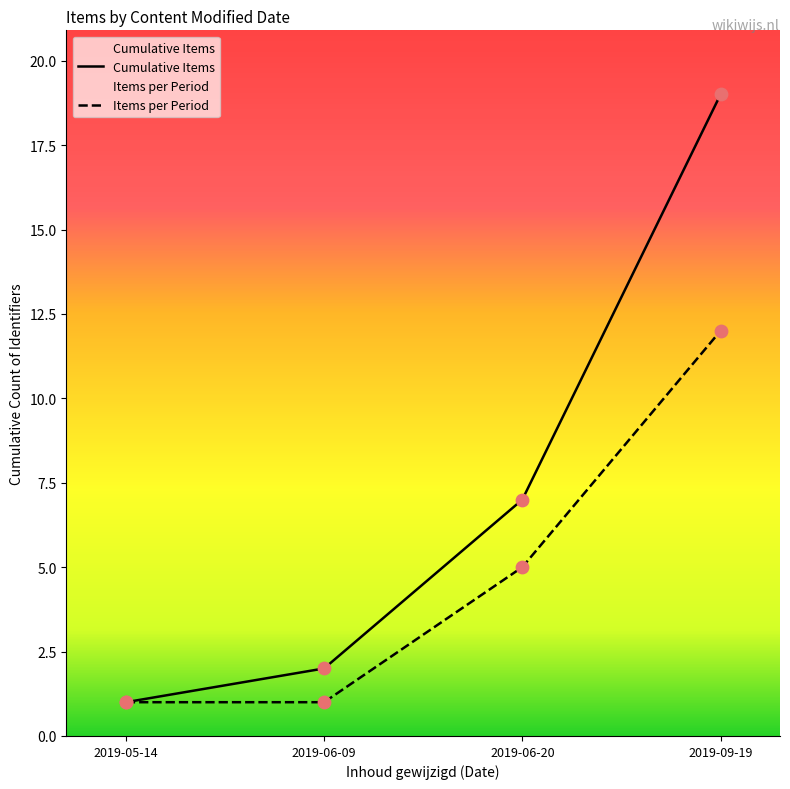

Which series has the largest range (max minus min)?

Cumulative Items